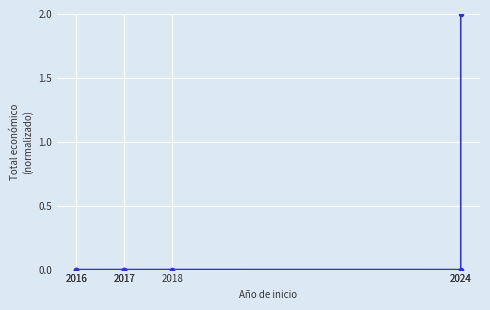

True or false: the data shows 0.0 at 2017.

False